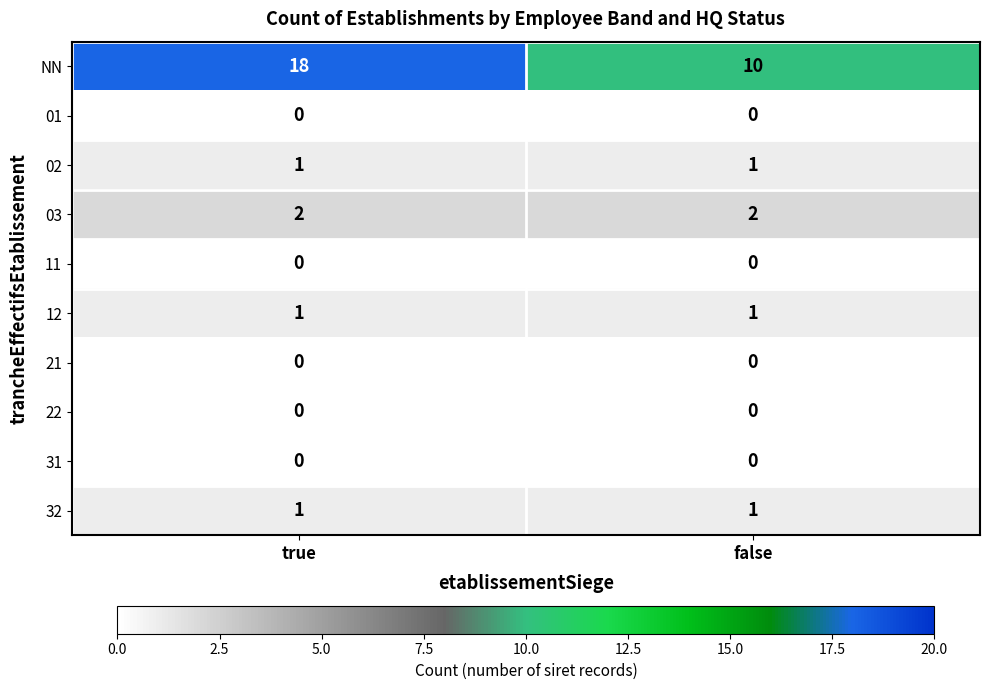

Which series has the widest spread of values?

NN